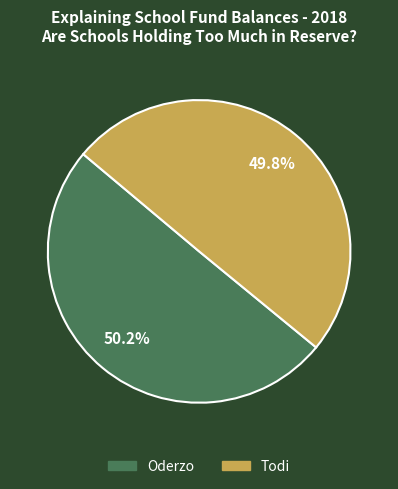

To the nearest percent, what percentage of the pie is Todi?

50%